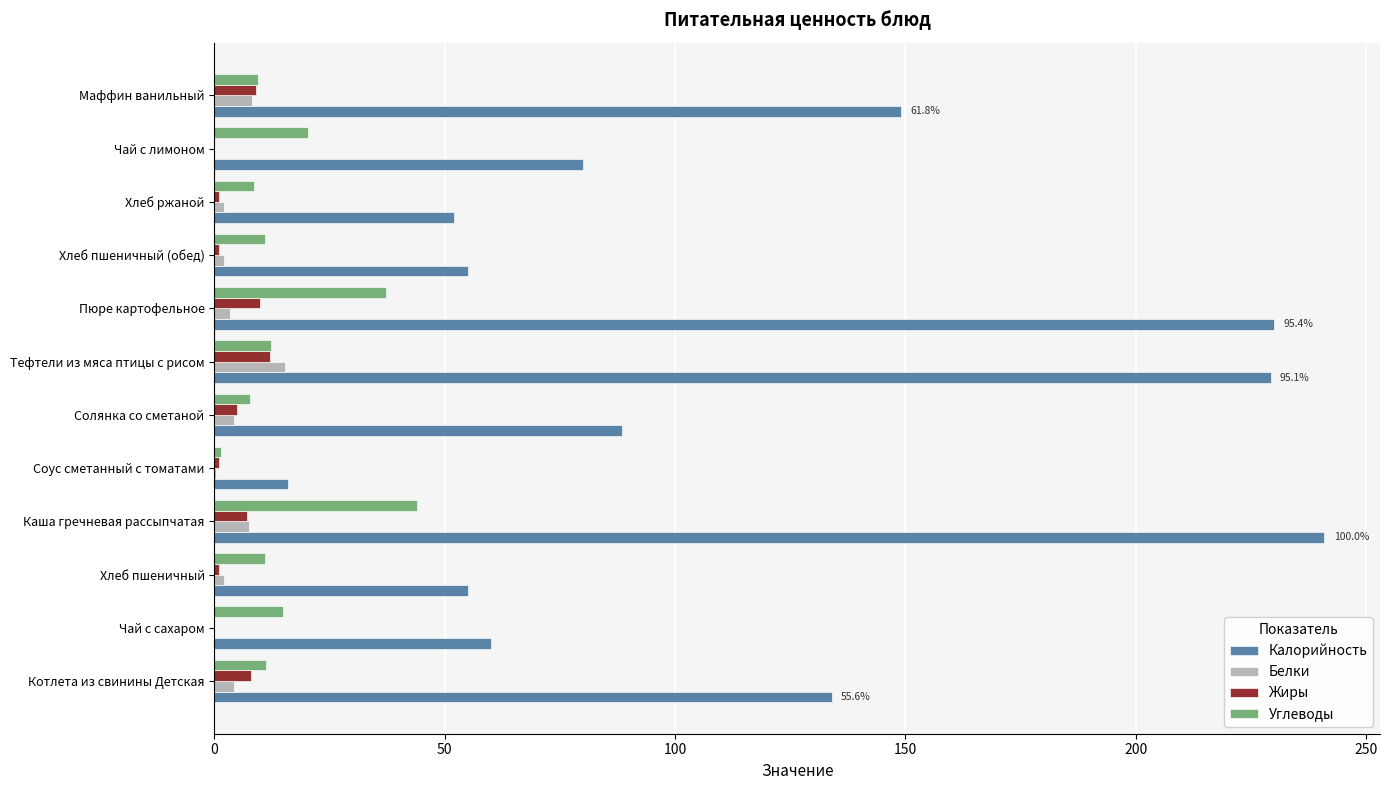

The Углеводы series shows 7.8 at Солянка со сметаной. True or false?

True